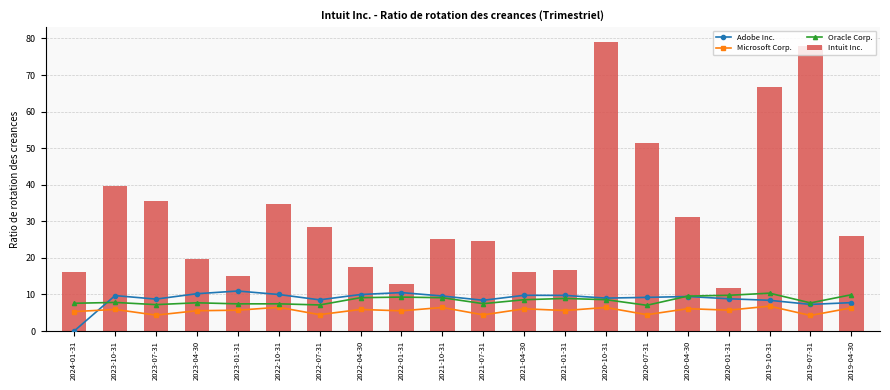

What is the difference between the Microsoft Corp. values at 2023-07-31 and 2022-10-31?

2.1